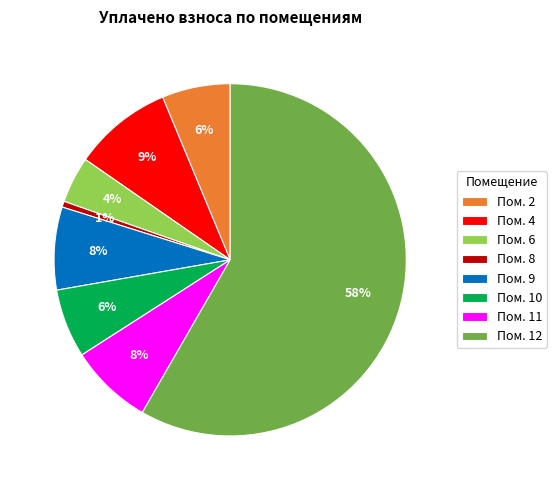

The Пом. 2 slice represents 18% of the pie. True or false?

False